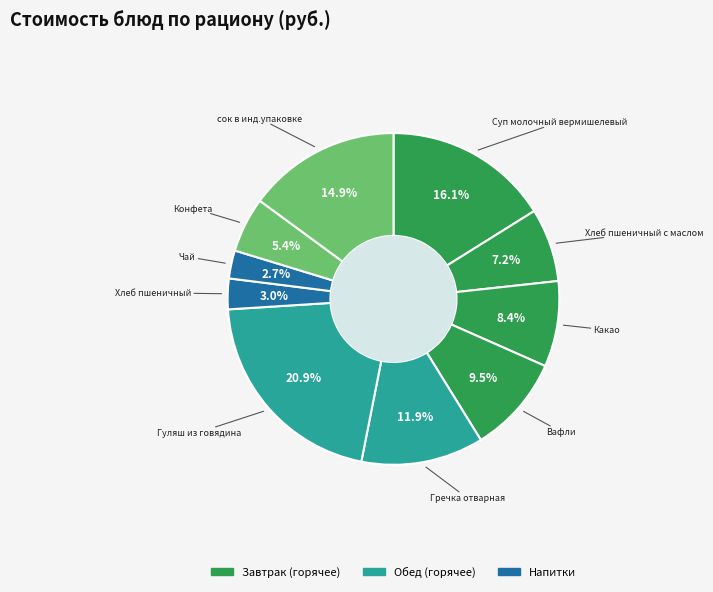

Count the number of slices in the pie.

10